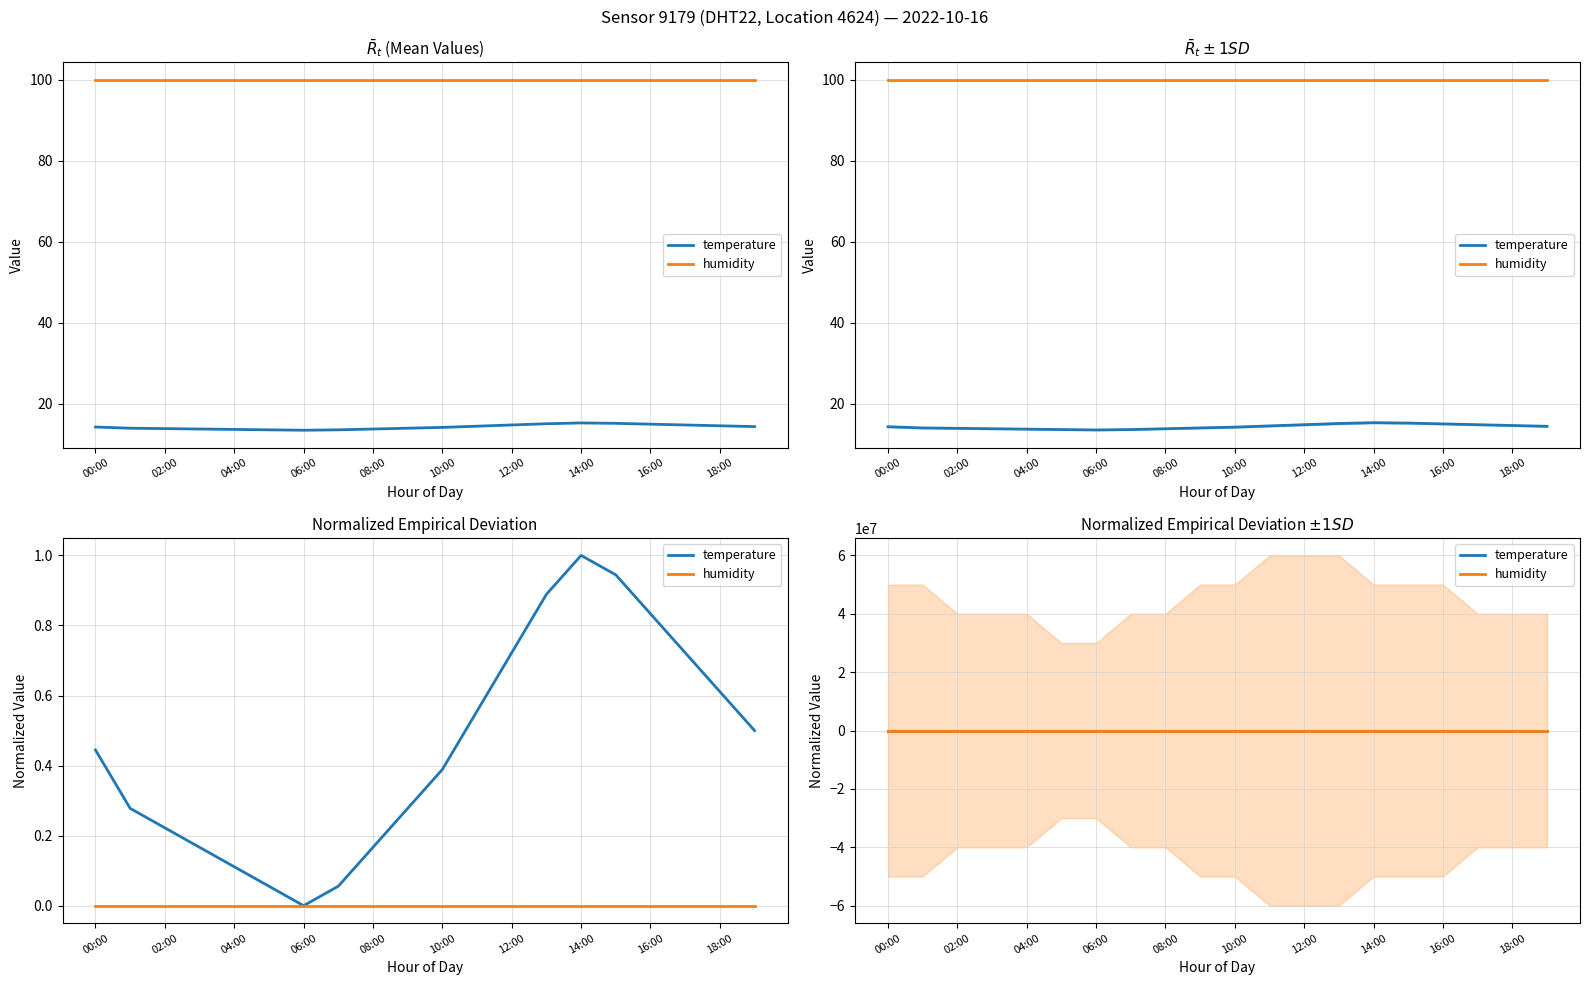

What is the maximum value for temperature?

1.0